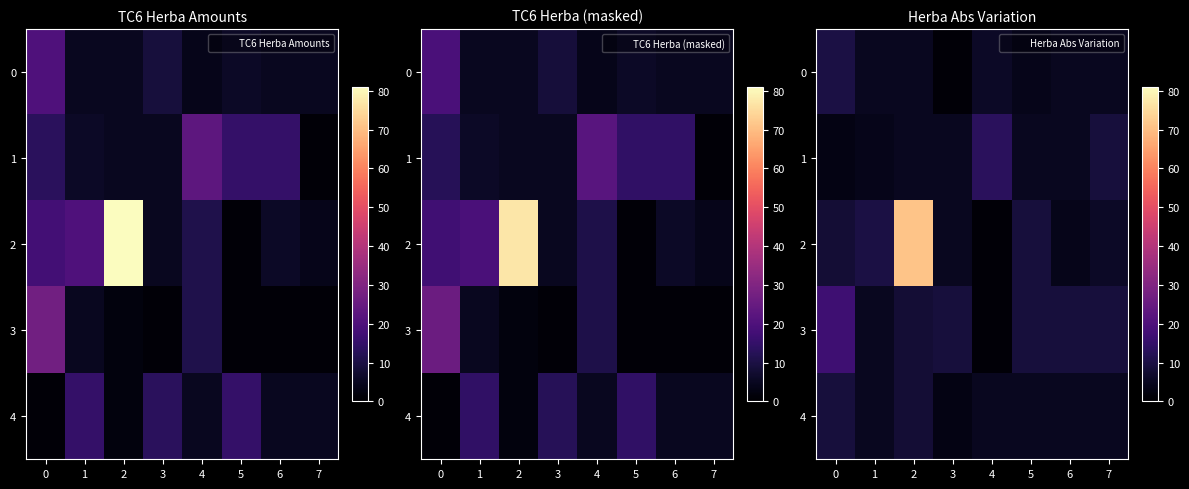

What is the greatest value displayed?

71.0